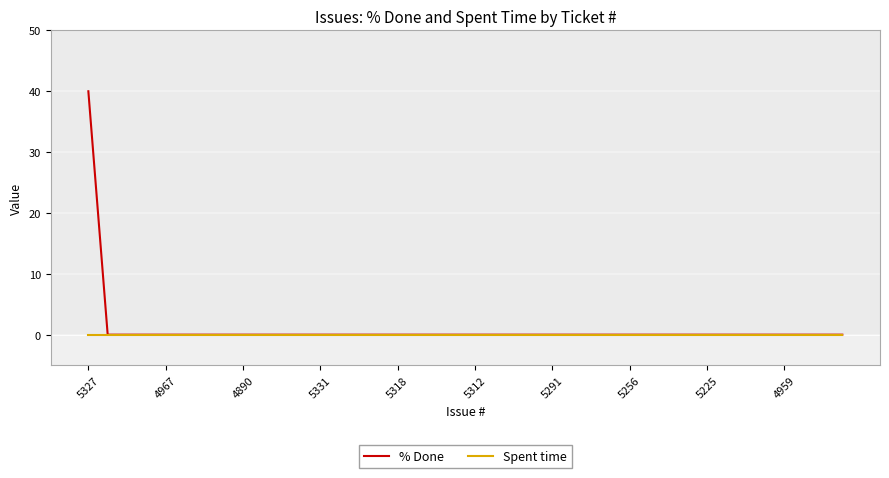

Which series has the largest range (max minus min)?

% Done